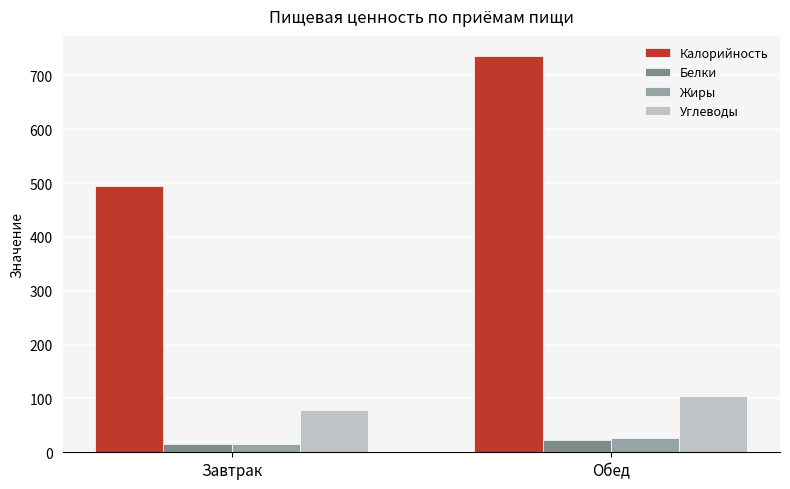

True or false: Калорийность has a value of 315.1 at Обед.

False